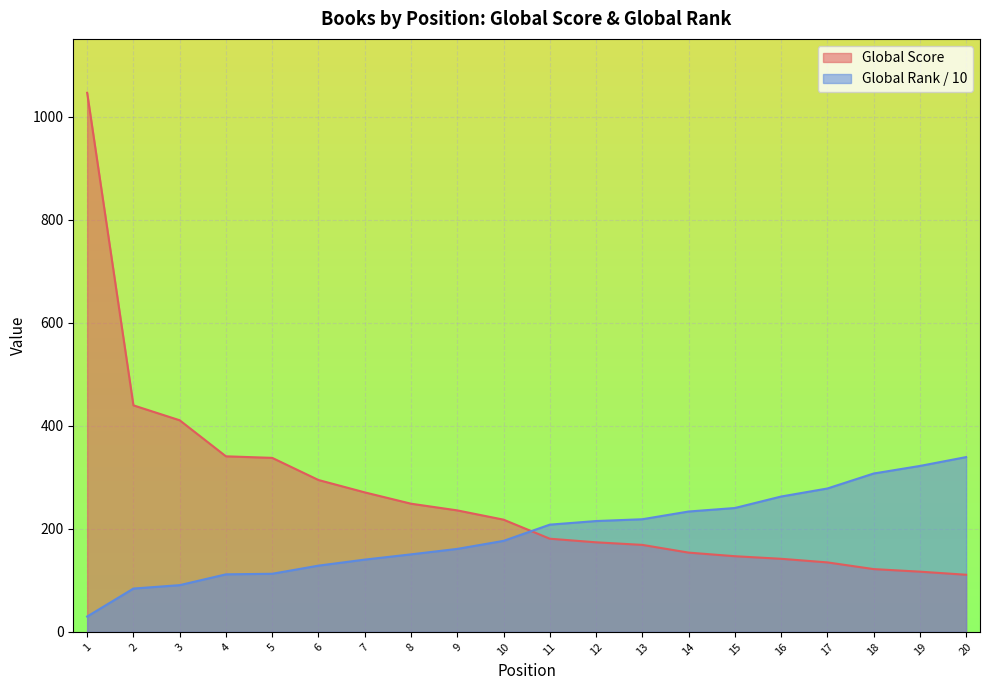

How many data points in Global Score are above 218?

9